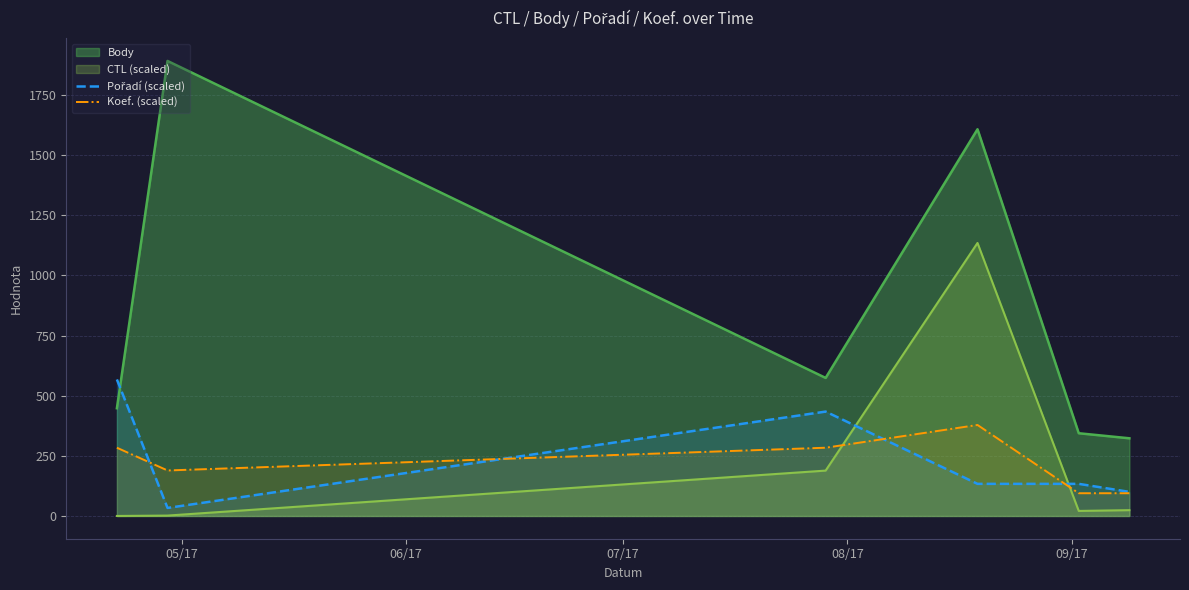

Does the chart display data point markers on the line(s)?

No